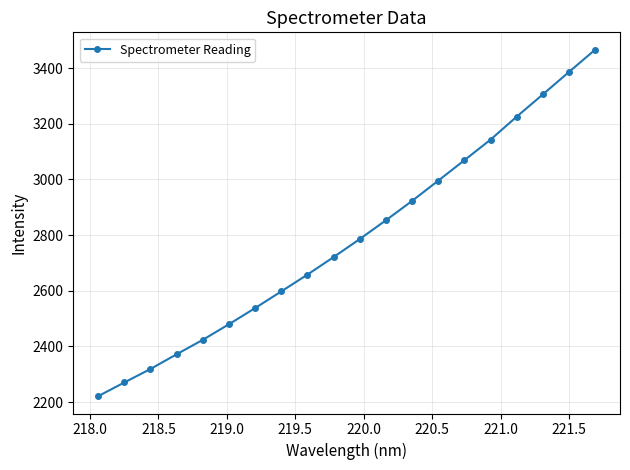

What is the greatest value displayed?

3465.9